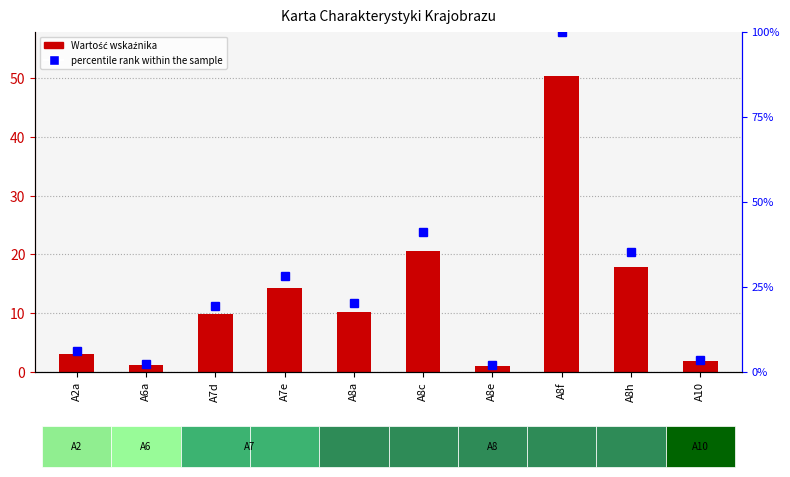

What is the difference between the maximum and minimum values in the percentile rank within the sample series?

98.1